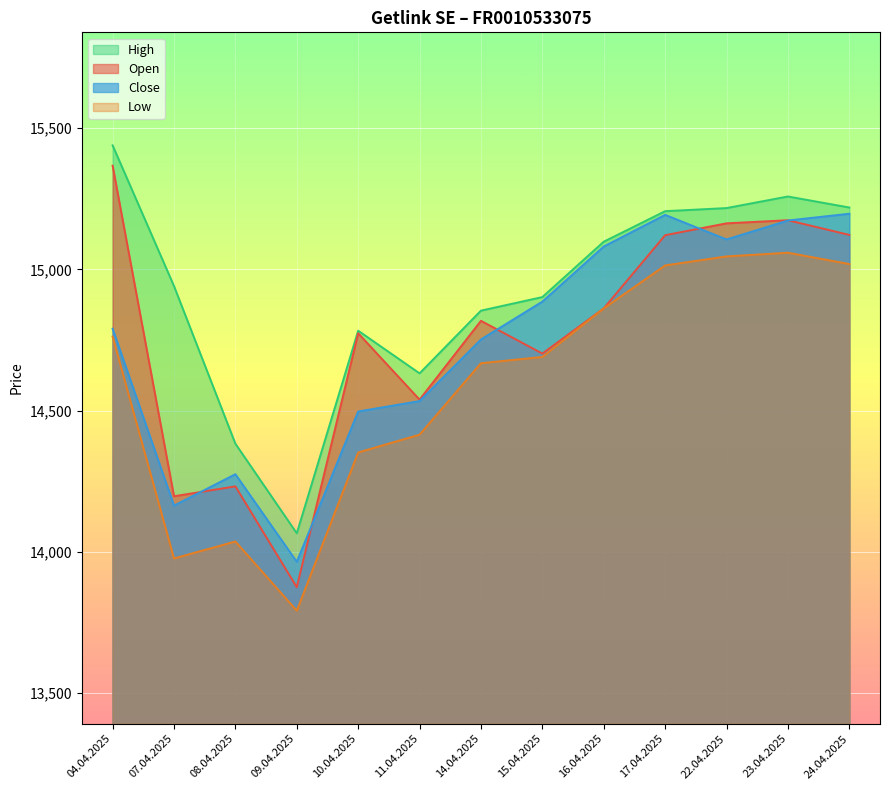

At how many categories does at least one series exceed 14967?

6